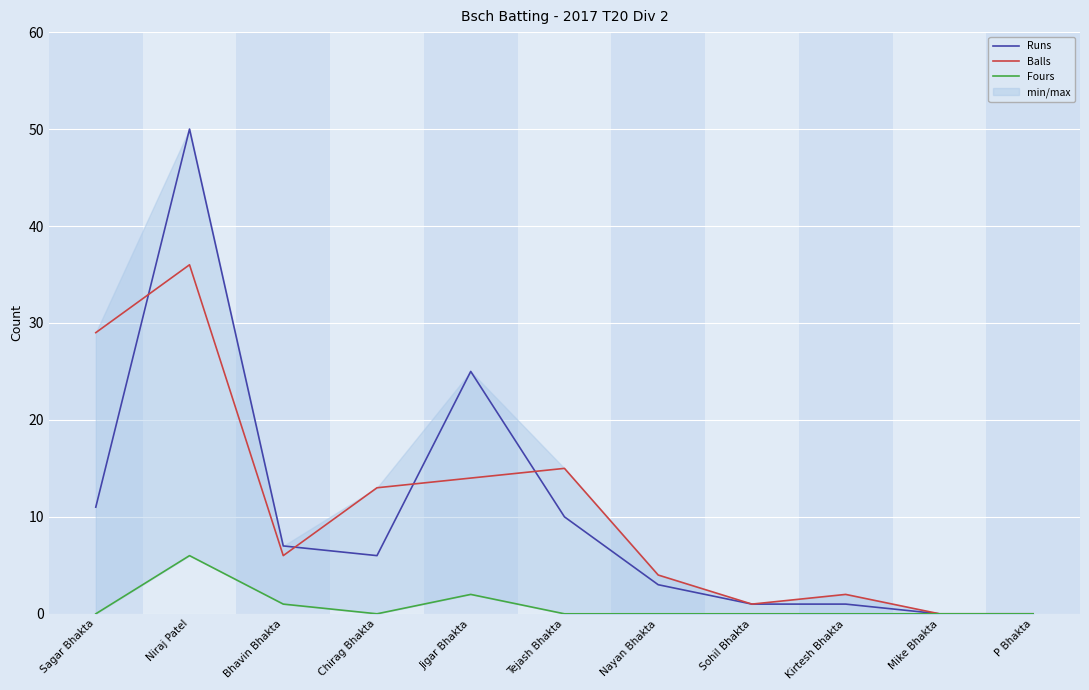

True or false: Runs and Fours intersect in this chart.

False